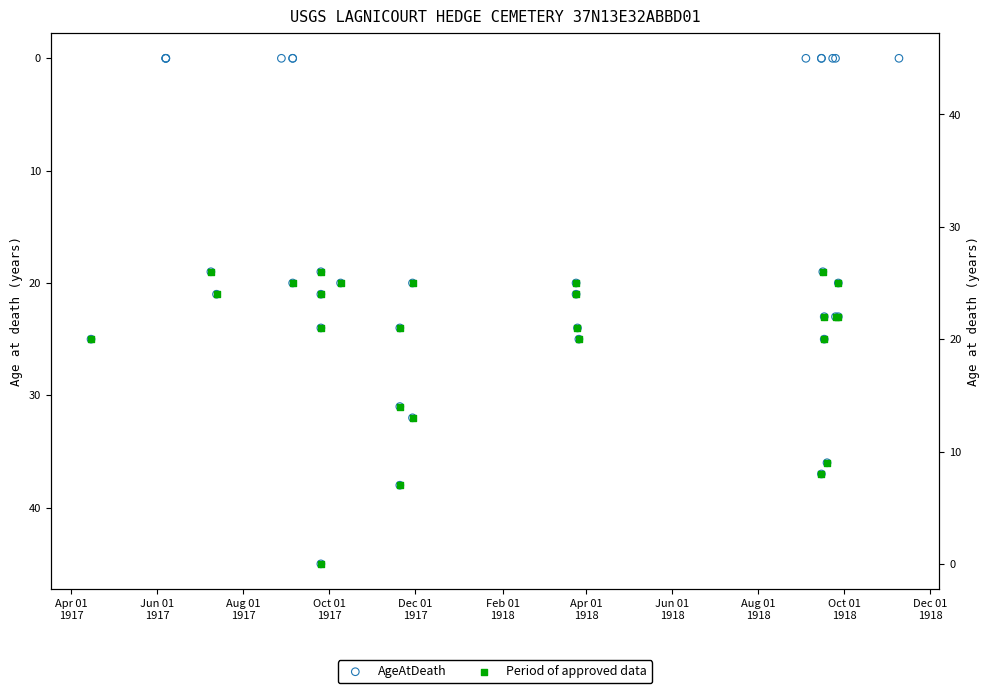

What is the change in value from 1918-03-26 to 1918-09-16?

-5